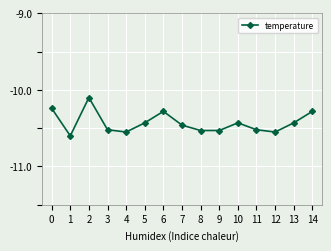

What is the difference between the second highest and second lowest values?

0.3